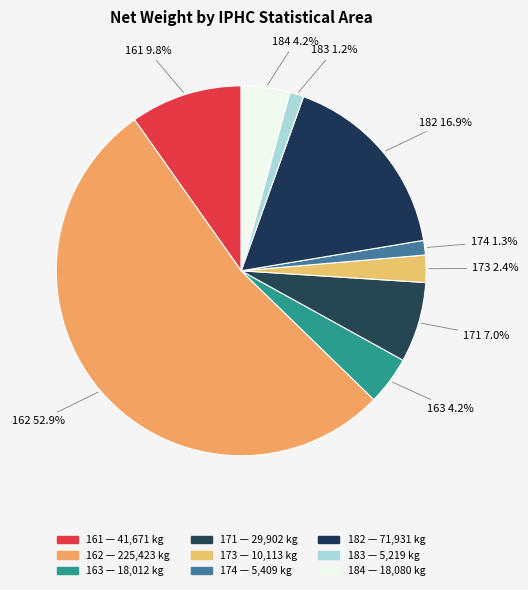

What percentage is the 163 slice, to the nearest percent?

4%